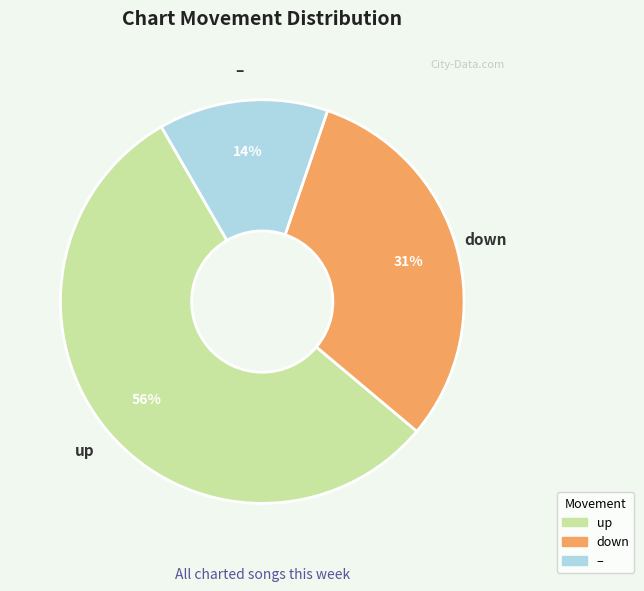

To the nearest percent, what is the difference between the largest and smallest slice percentages?

42%